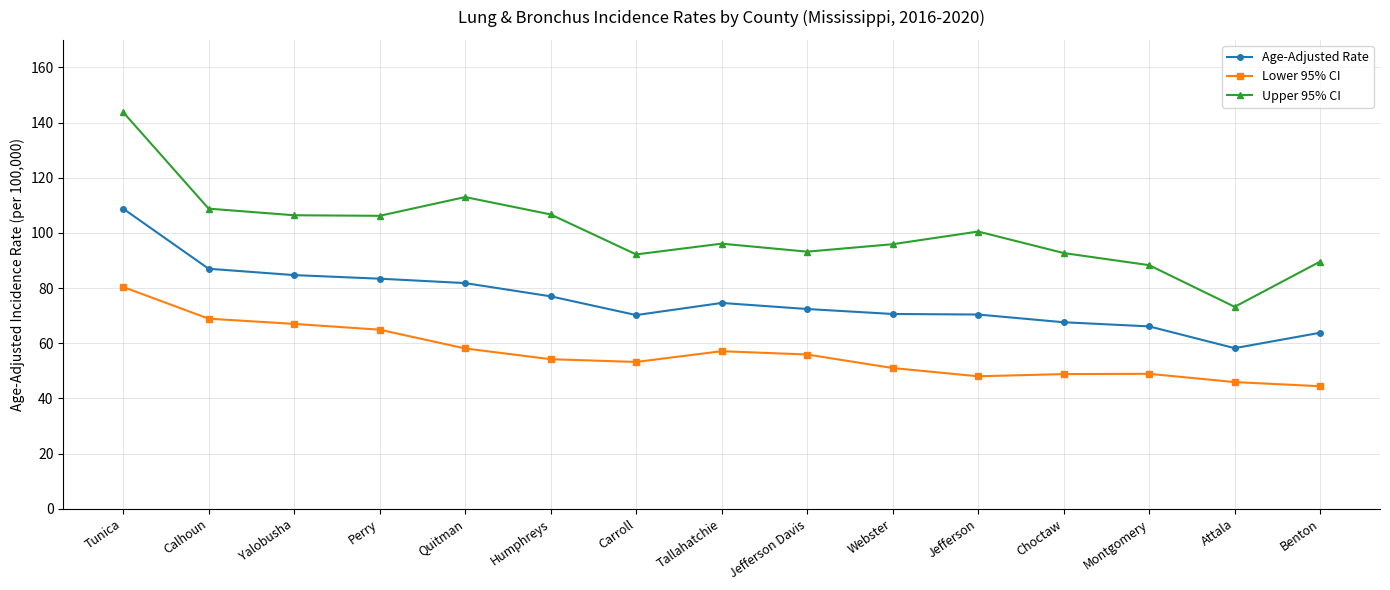

What is the label of the 15th point from the right?

Tunica